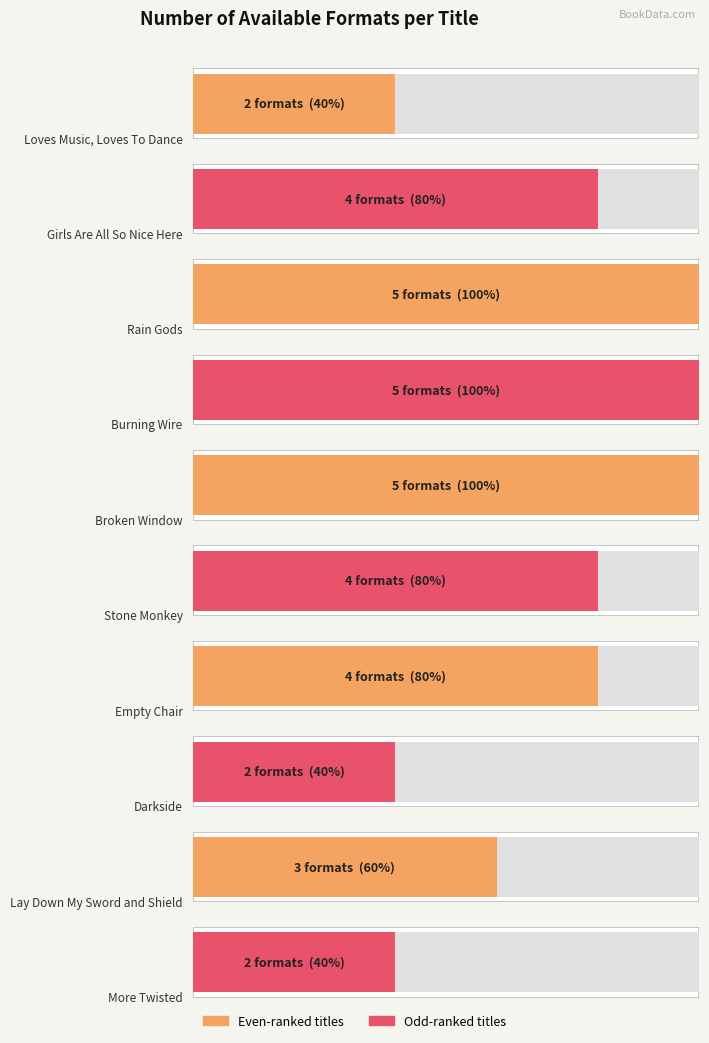

Rank the categories by value from highest to lowest.

Rain Gods, Burning Wire, Broken Window, Girls Are All So Nice Here, Stone Monkey, Empty Chair, Lay Down My Sword and Shield, Loves Music, Loves To Dance, Darkside, More Twisted